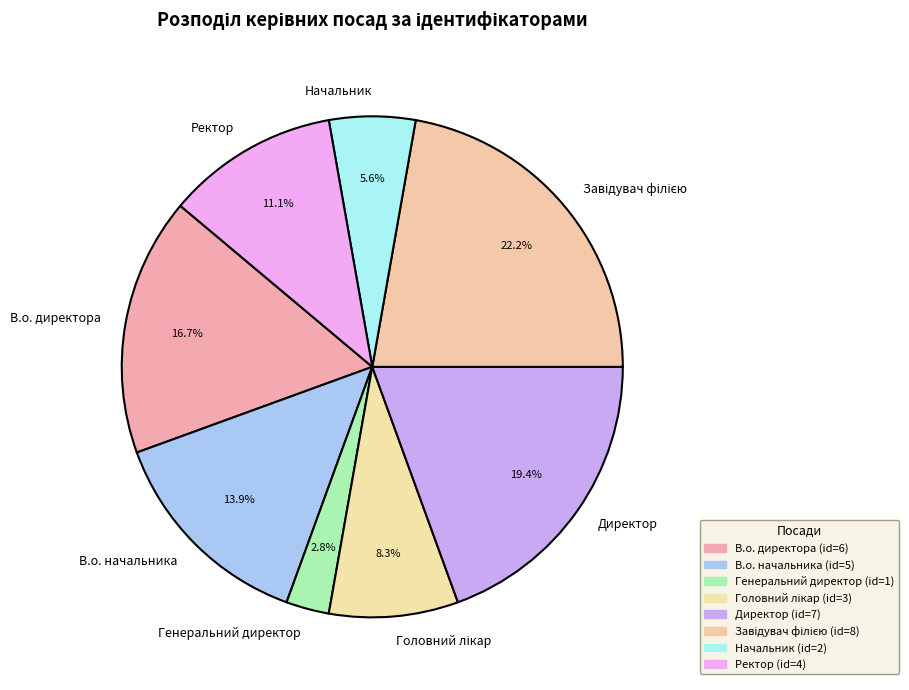

To the nearest percent, what is the difference between the largest and smallest slice percentages?

19%